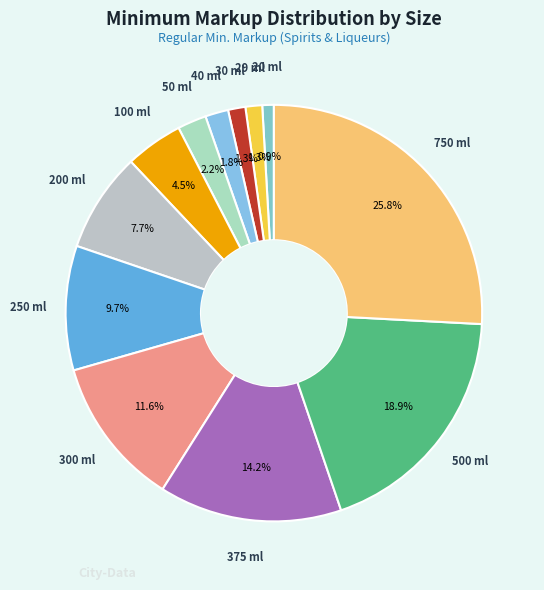

How many segments does this pie chart have?

12